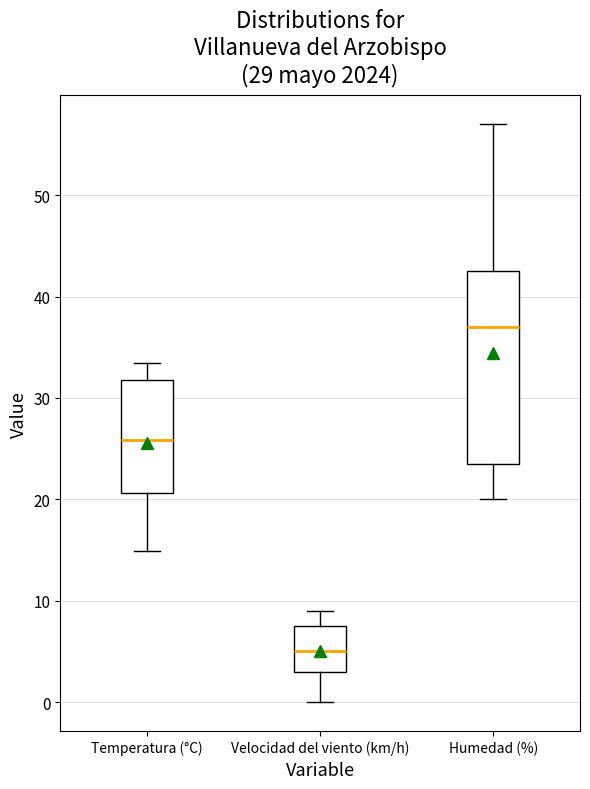

Reading left to right, transcribe this box plot: for each box, give where its median line is, the range the box spans, and where its two whiskers end, as read against the y-axis. The values are not printed on the chart, so give them approximately, as read against the axis.

Temperatura (°C): median 26, box 21 to 32, whiskers 15 to 34
Velocidad del viento (km/h): median 5, box 3 to 8, whiskers 0 to 9
Humedad (%): median 37, box 24 to 43, whiskers 20 to 57